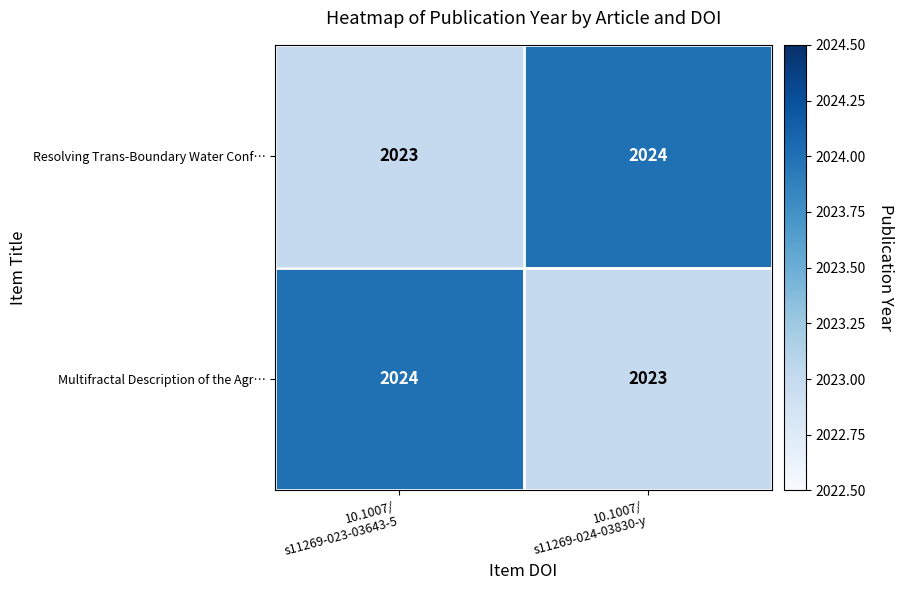

Reading right to left, extract all data points from this chart.

Resolving Trans-Boundary Water Conf…: 2024	2023
Multifractal Description of the Agr…: 2023	2024